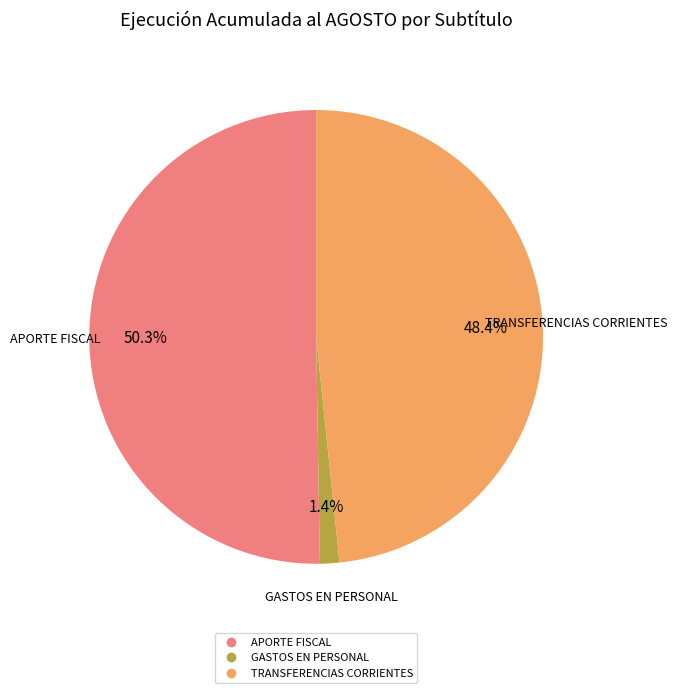

Does any single category account for the majority?

Yes